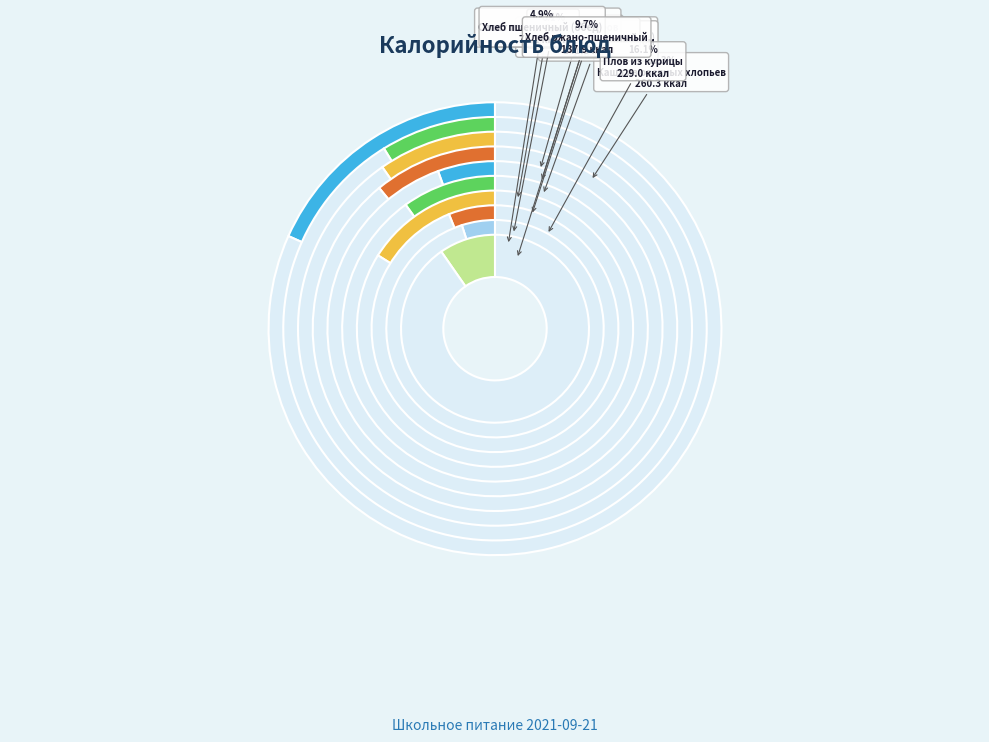

To the nearest percent, what percentage of the pie is Какао с молоком?

9%